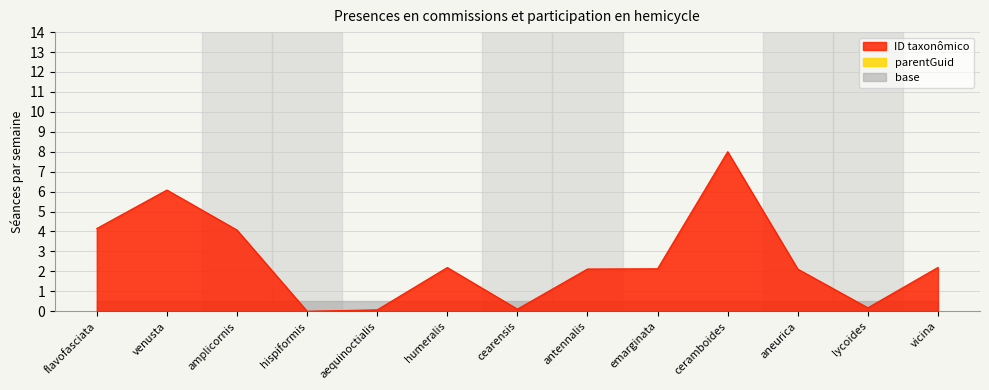

Is it true that the value at aneurica is 2.1?

True